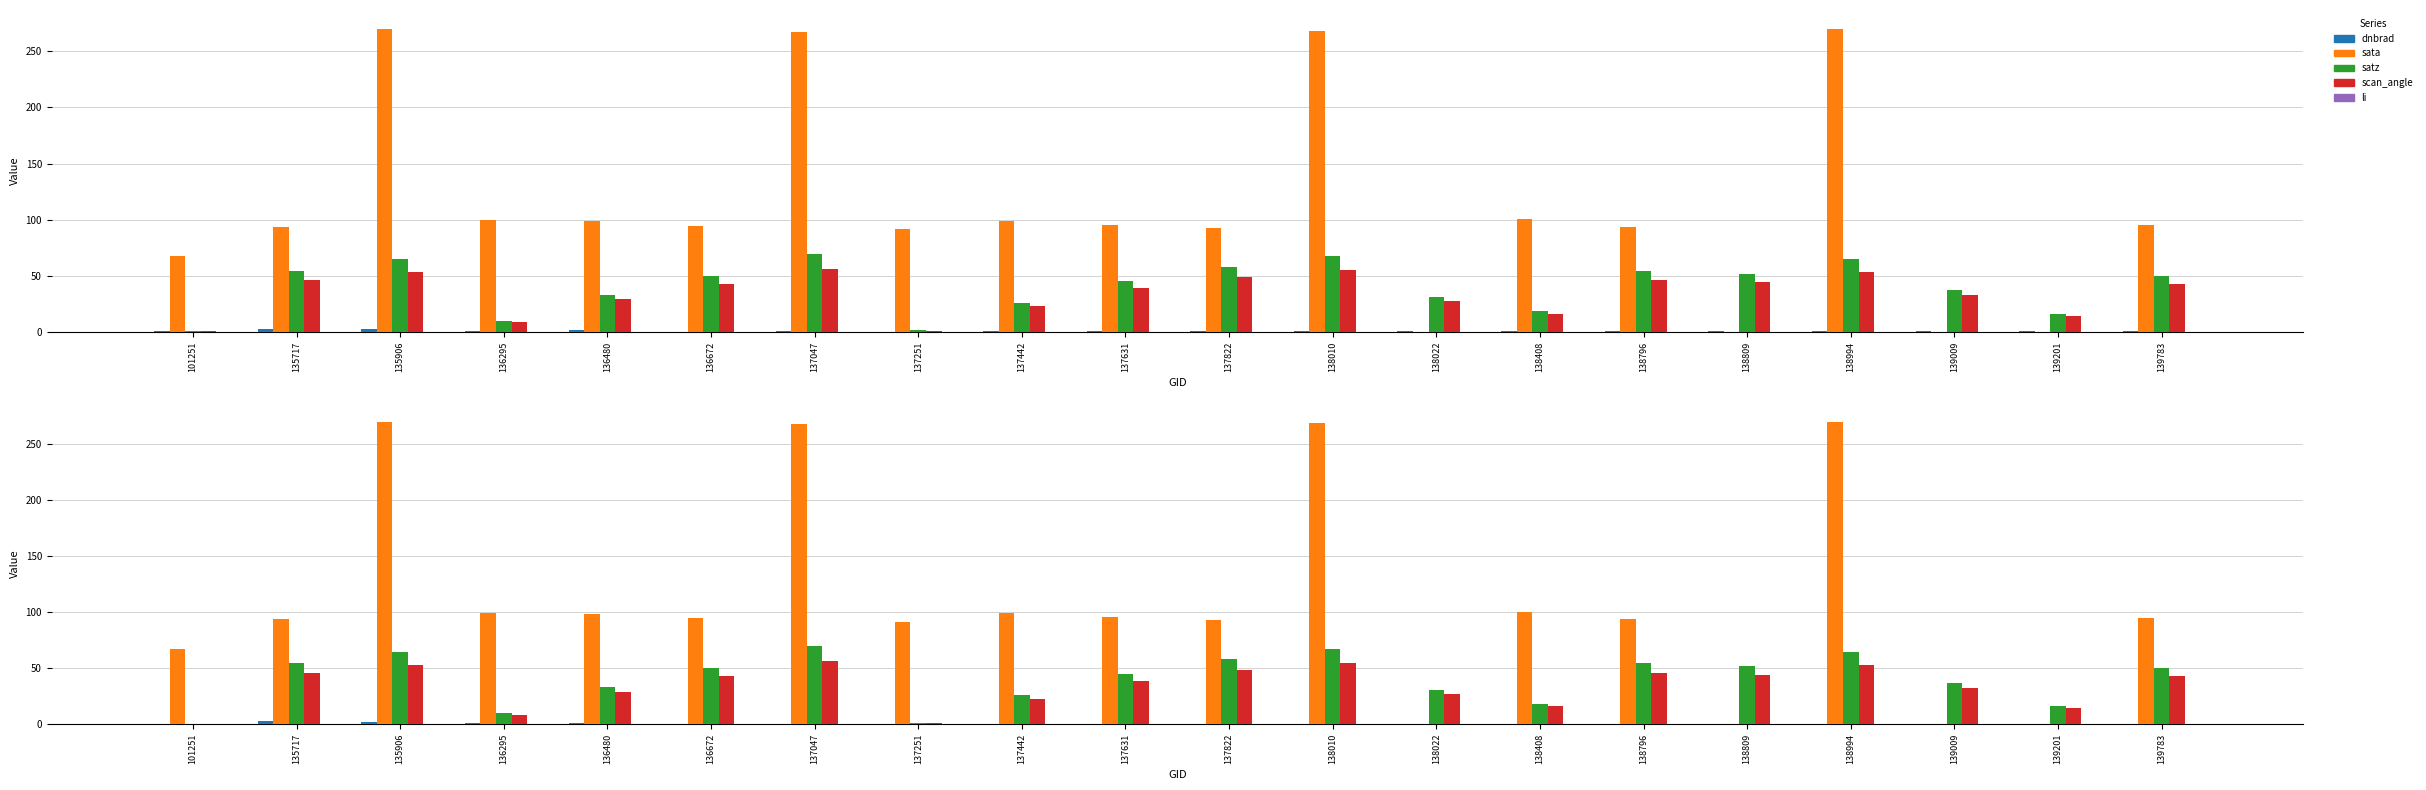

What is the sum of all scan_angle values?

677.4